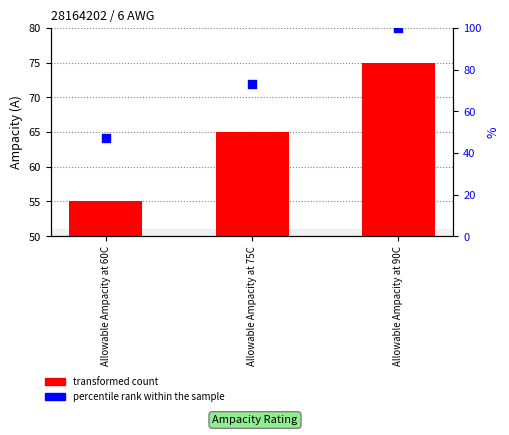

Which series has the largest total across all categories?

percentile rank within the sample